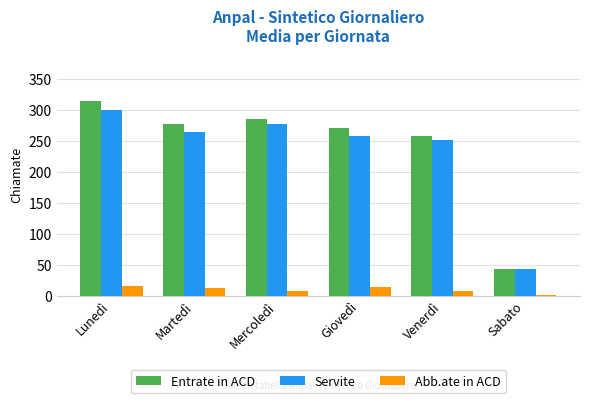

The value of Servite at Mercoledì is 277.8. True or false?

True